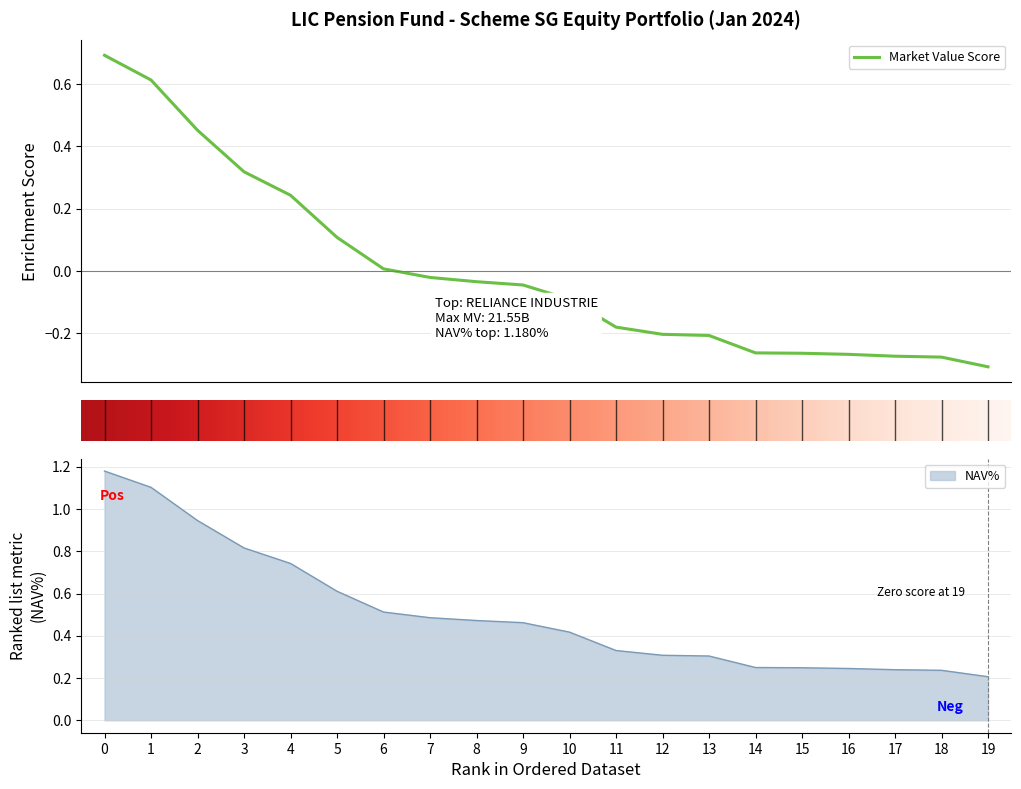

Which series has the largest total across all categories?

NAV%